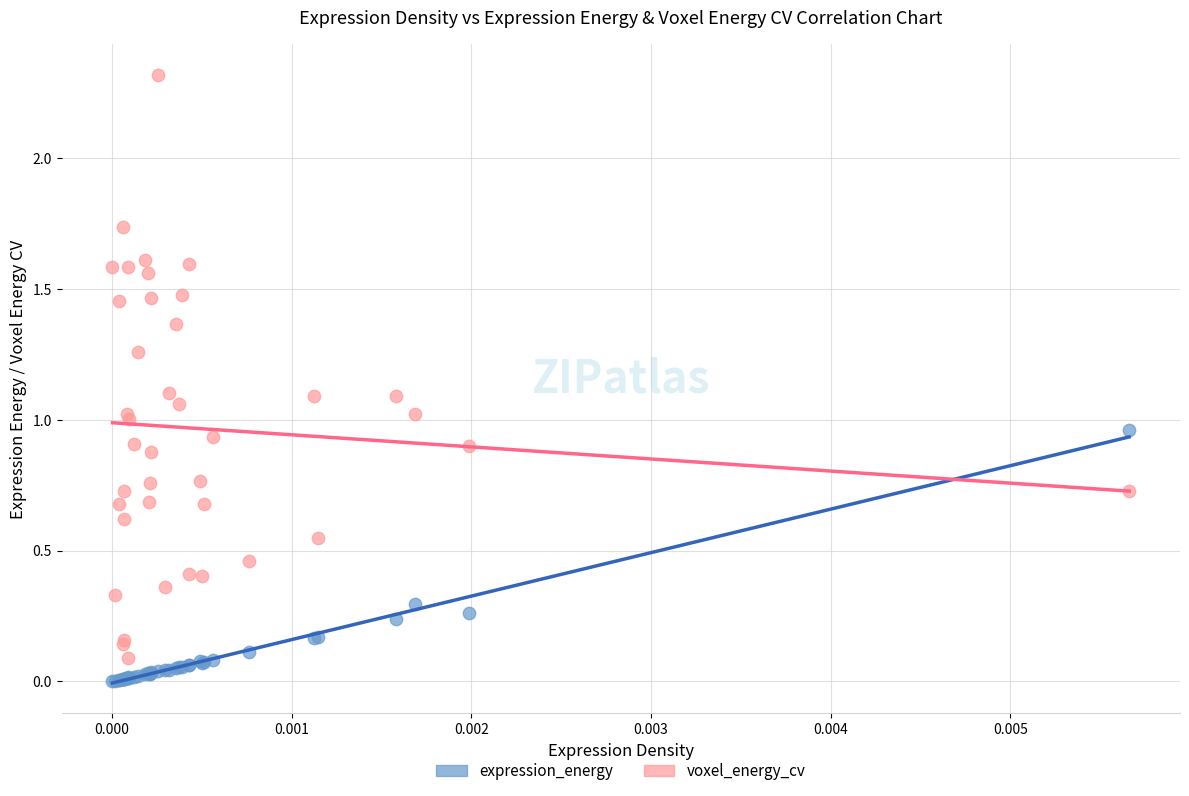

Which series reaches the minimum Y coordinate?

expression_energy